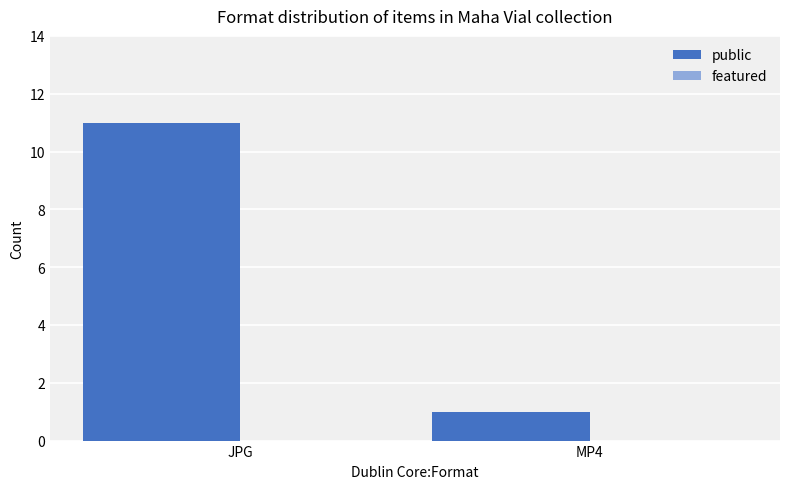

List the labels in order of value, smallest first.

MP4, JPG